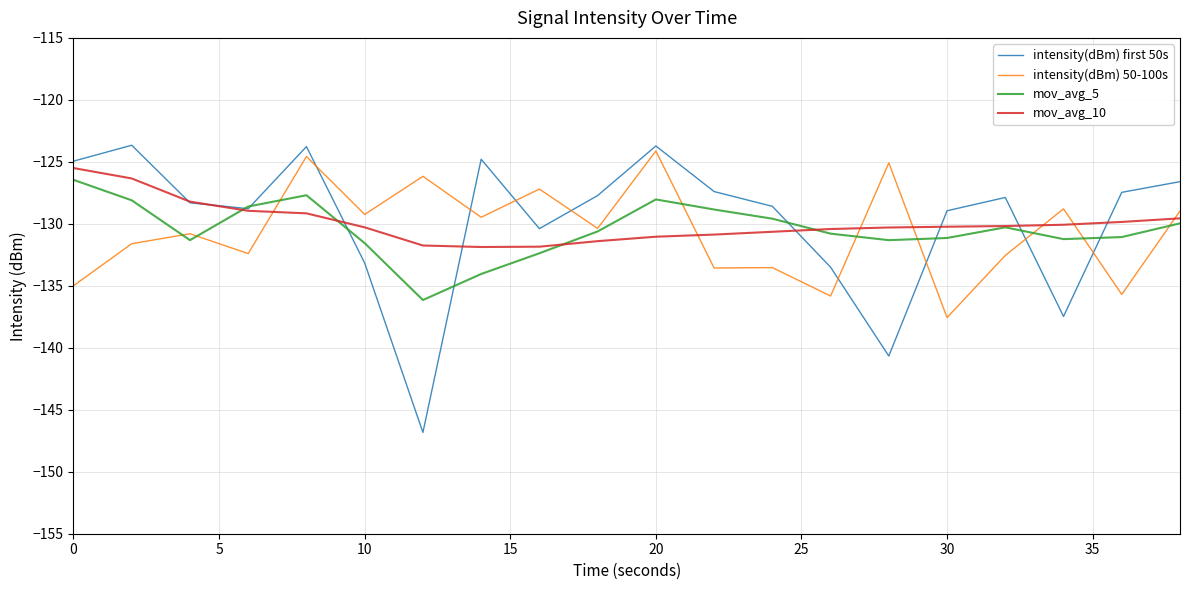

What are all the series names shown in the legend?

intensity(dBm) first 50s, intensity(dBm) 50-100s, mov_avg_5, mov_avg_10